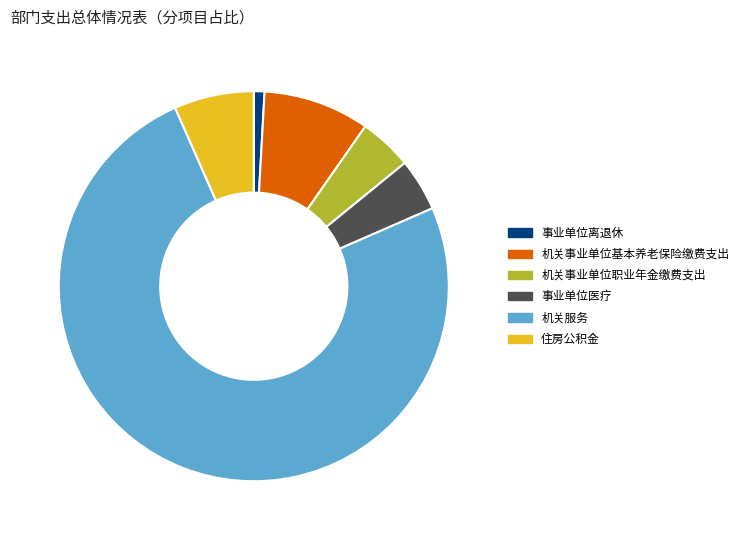

What is the ratio of the value at 事业单位离退休 to the value at 事业单位医疗?

0.2